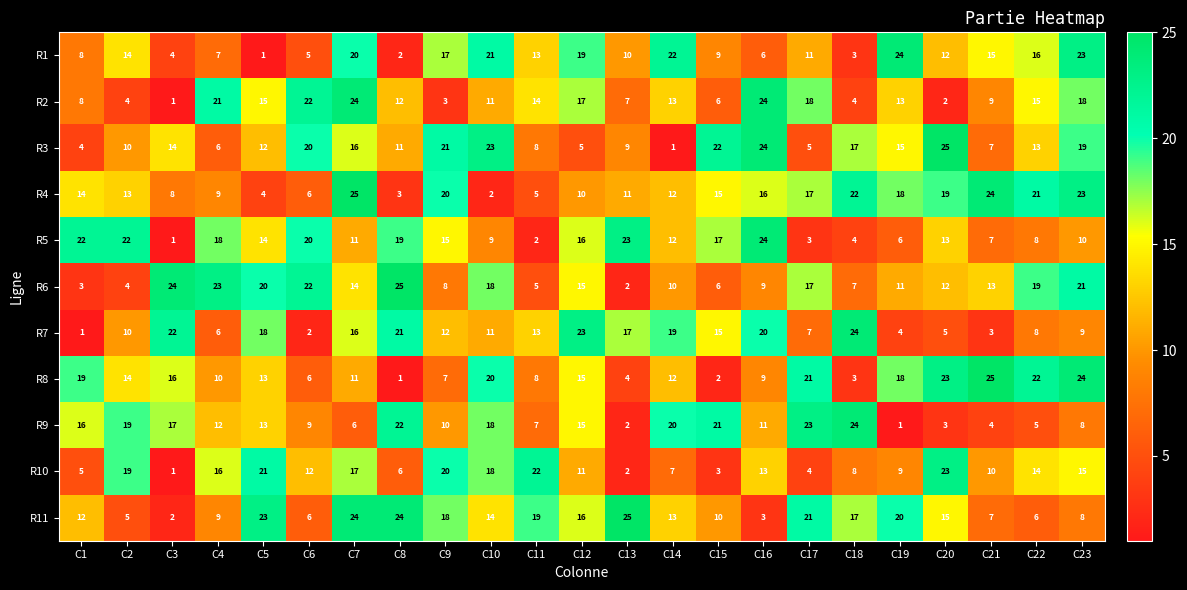

Between C11 and C21, which series saw the biggest shift?

R4